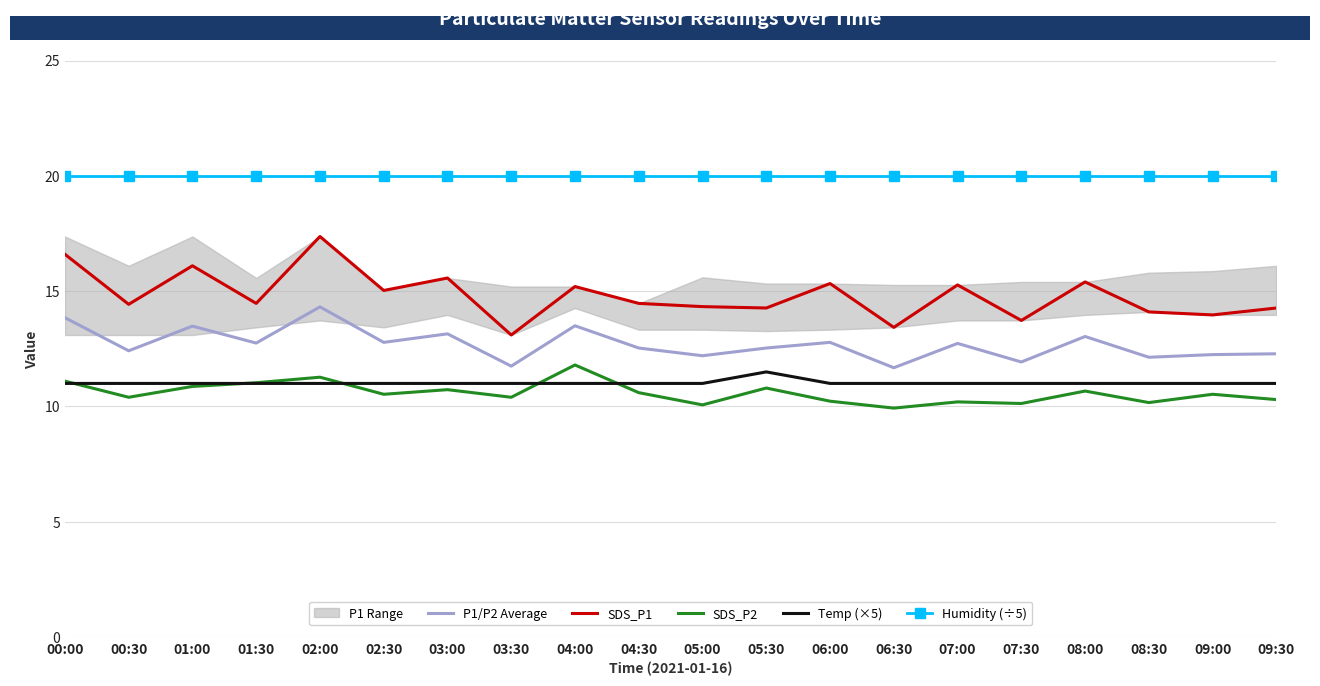

At which label is Humidity (÷5) closest to 19?

00:00